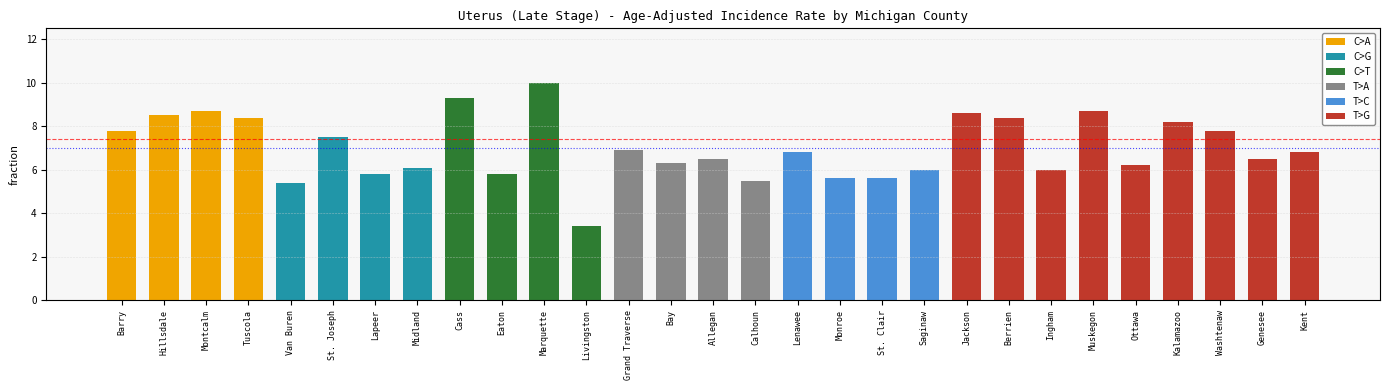

What position from the right is Genesee?

2